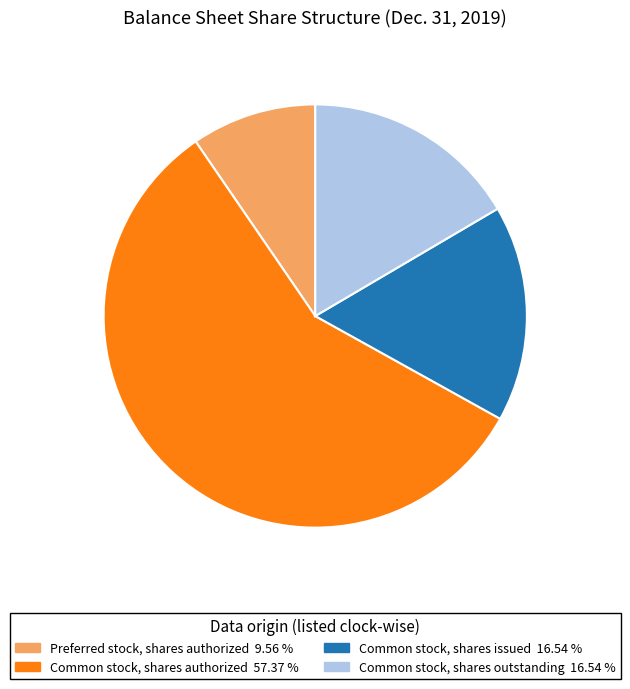

How many segments does this pie chart have?

4